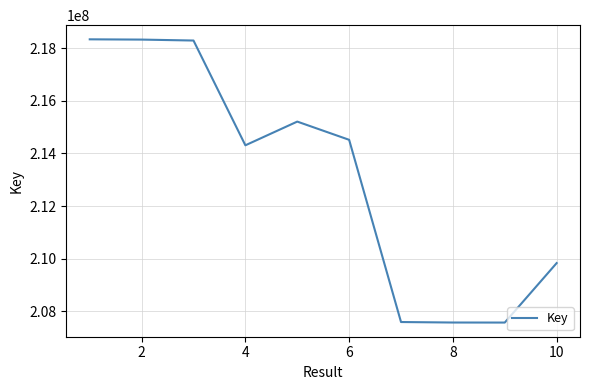

What is the minimum value shown in the chart?

207574474